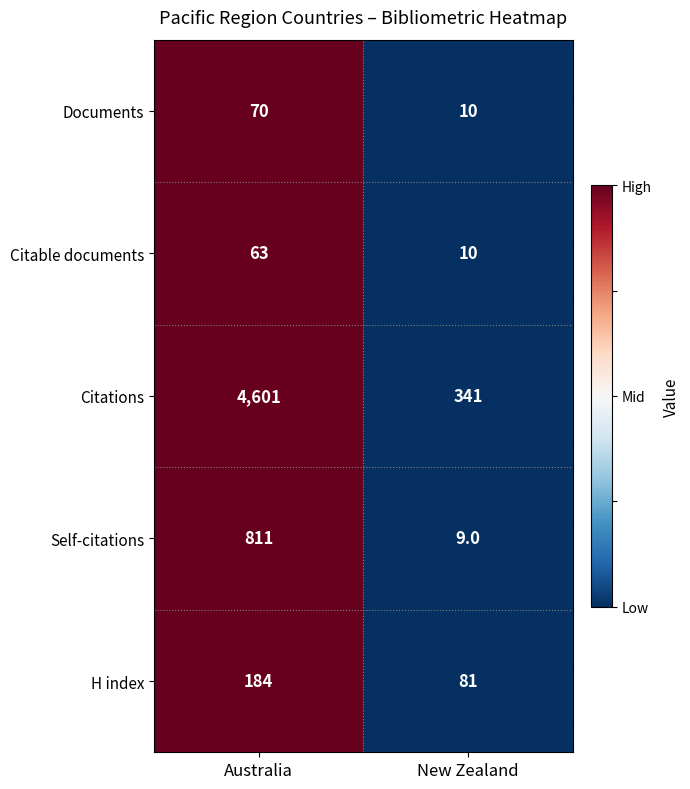

What is the average value of the Citations series?

2471